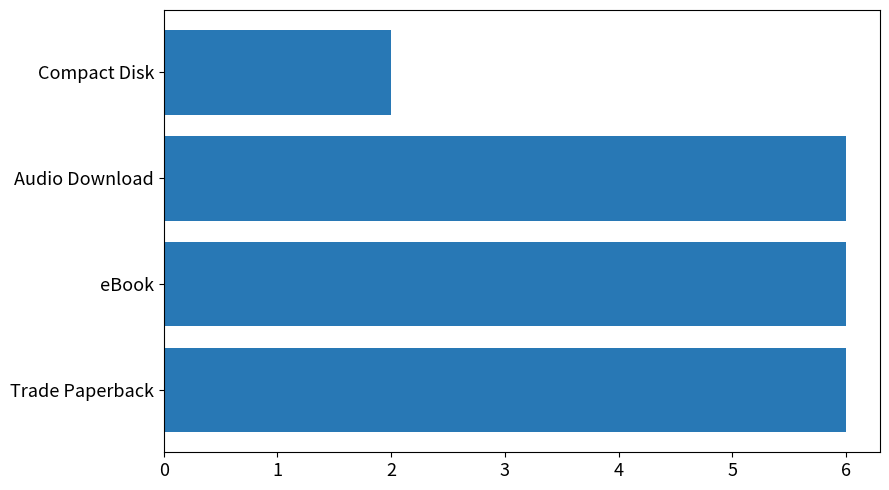

What value does the data have at Trade Paperback?

6